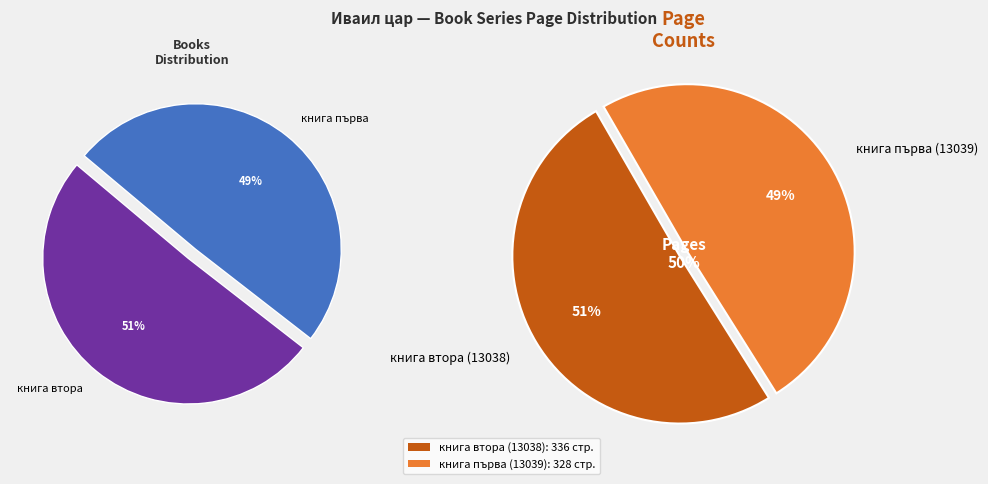

What is the largest slice in the pie chart?

книга втора (13038)